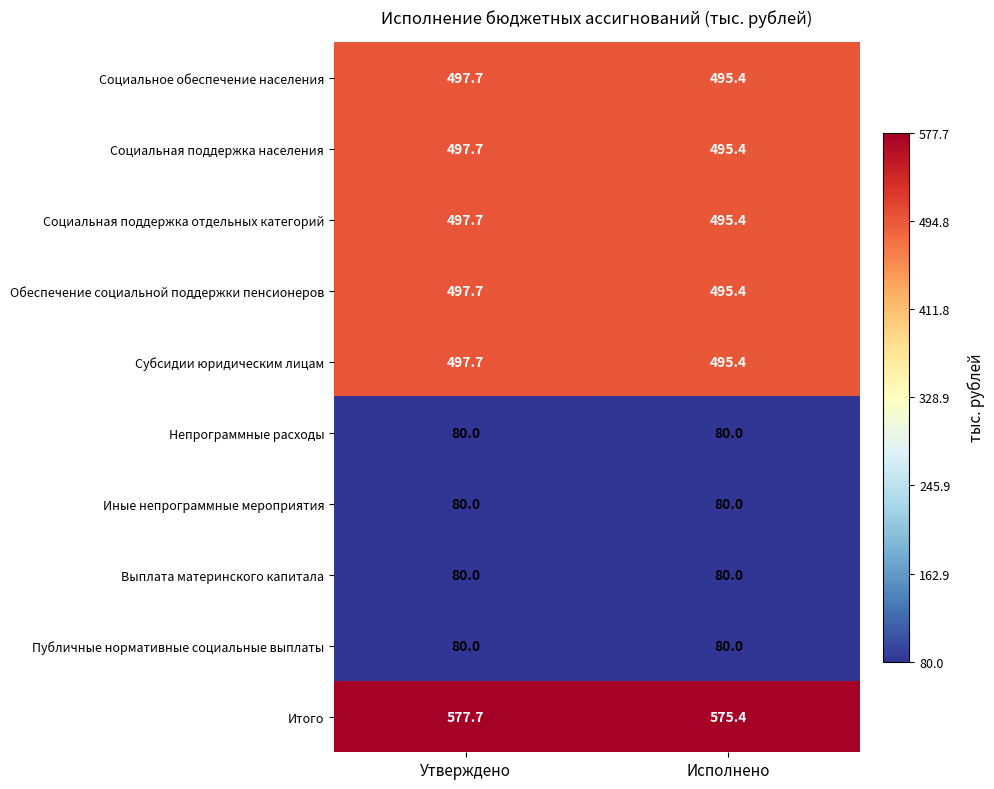

Reading left to right, list all the values displayed in this chart.

Социальное обеспечение населения: 497.7	495.4
Социальная поддержка населения: 497.7	495.4
Социальная поддержка отдельных категорий: 497.7	495.4
Обеспечение социальной поддержки пенсионеров: 497.7	495.4
Субсидии юридическим лицам: 497.7	495.4
Непрограммные расходы: 80.0	80.0
Иные непрограммные мероприятия: 80.0	80.0
Выплата материнского капитала: 80.0	80.0
Публичные нормативные социальные выплаты: 80.0	80.0
Итого: 577.7	575.4